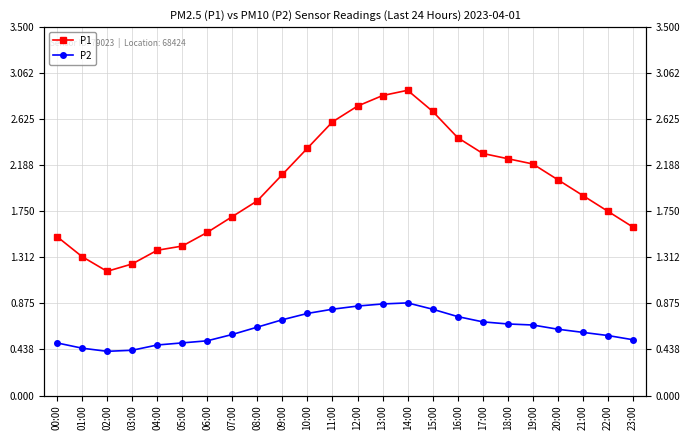

At which category does the chart reach its minimum across all series?

02:00